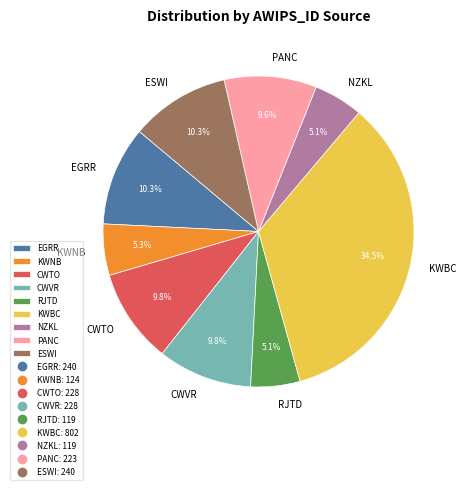

To the nearest percent, what percentage of the pie is CWTO?

10%